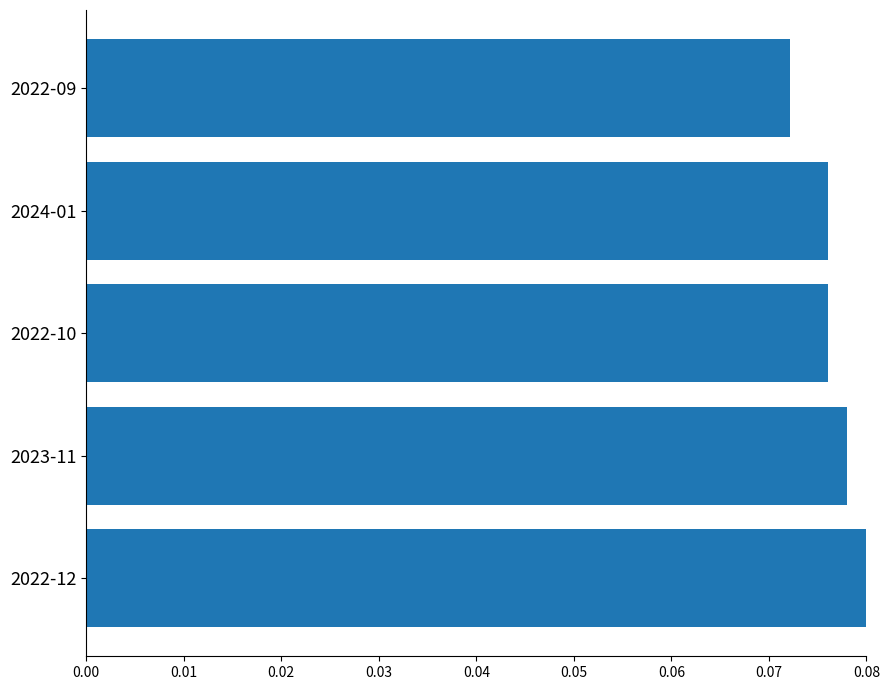

What is the sum of all values?

0.4